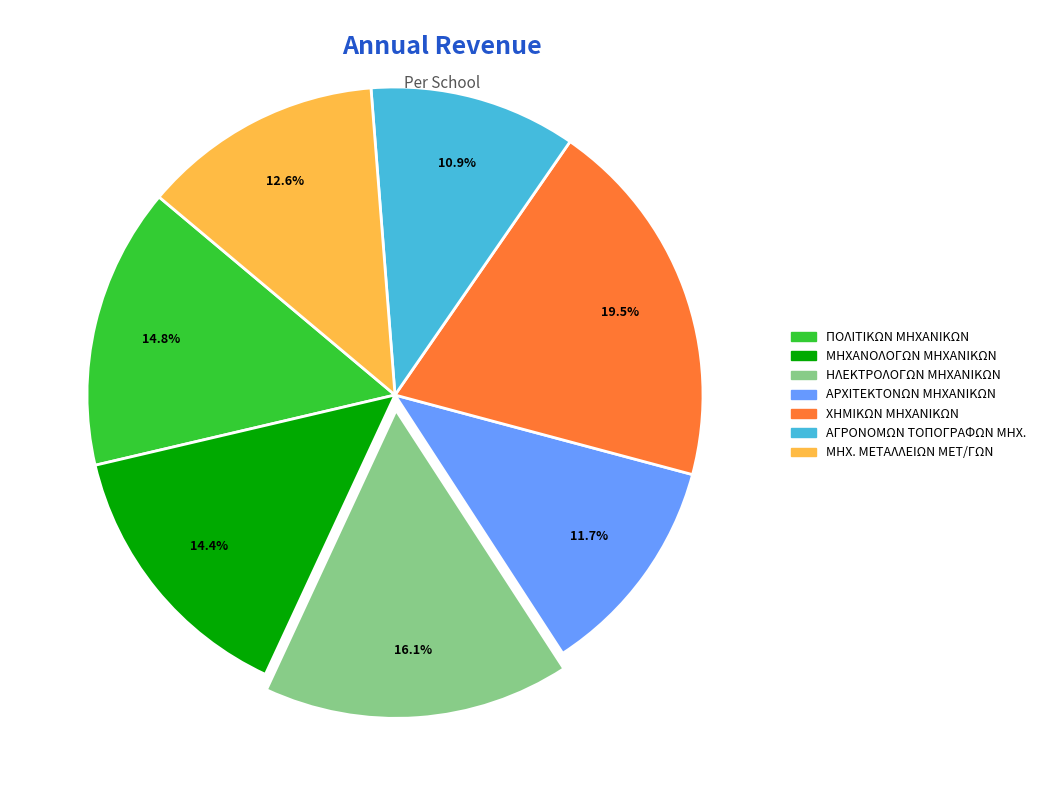

To the nearest percent, what portion does ΜΗΧ. ΜΕΤΑΛΛΕΙΩΝ ΜΕΤ/ΓΩΝ represent?

13%